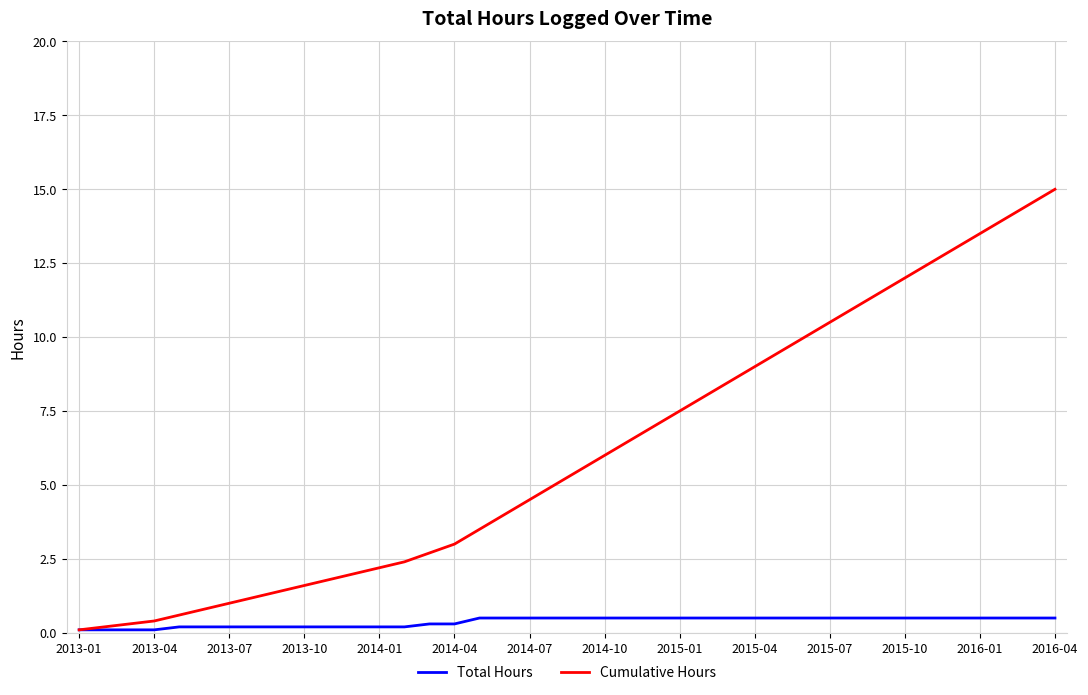

Rank the series by their average value, from lowest to highest.

Total Hours, Cumulative Hours